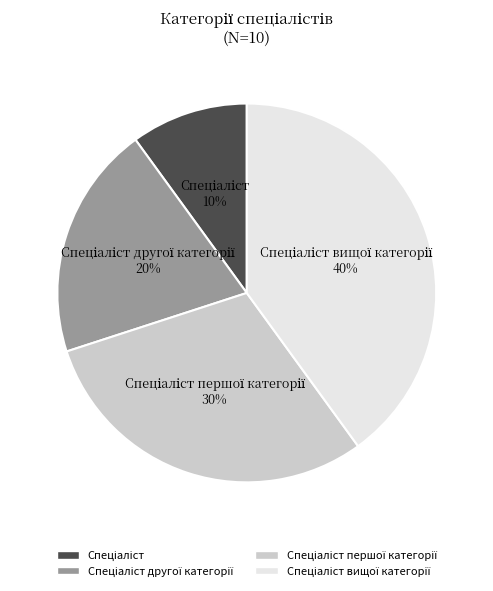

To the nearest percent, what is the average slice percentage?

25%